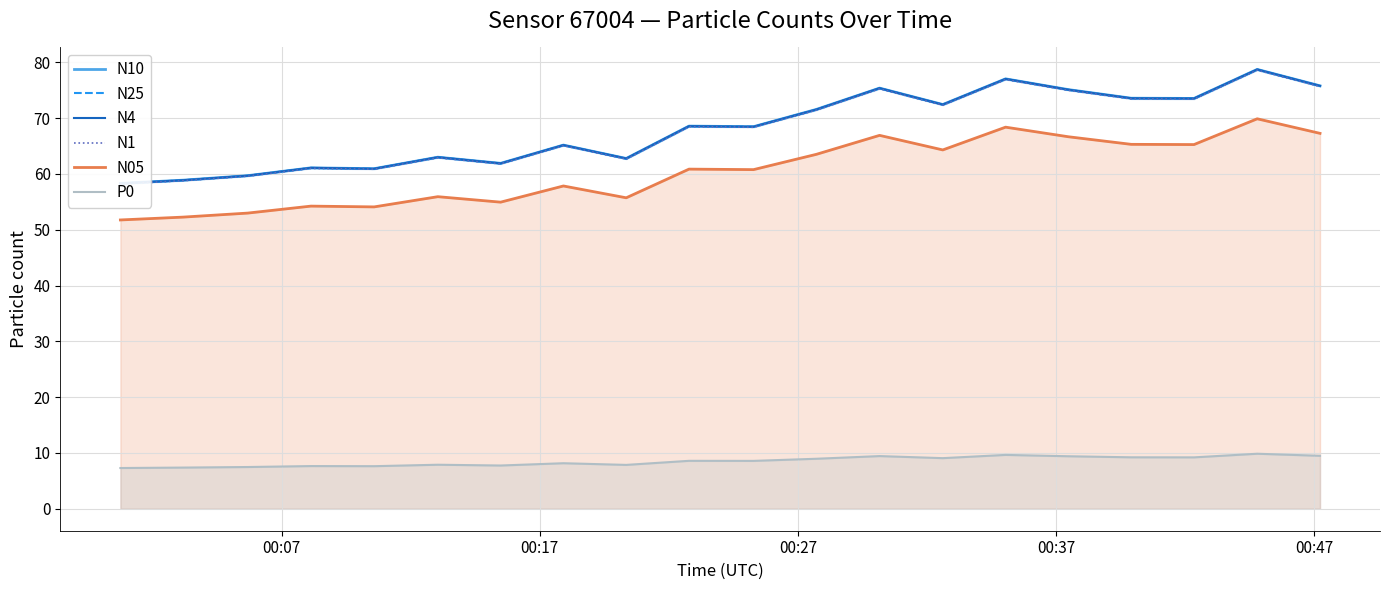

What is the sum of all P0 values?

170.6